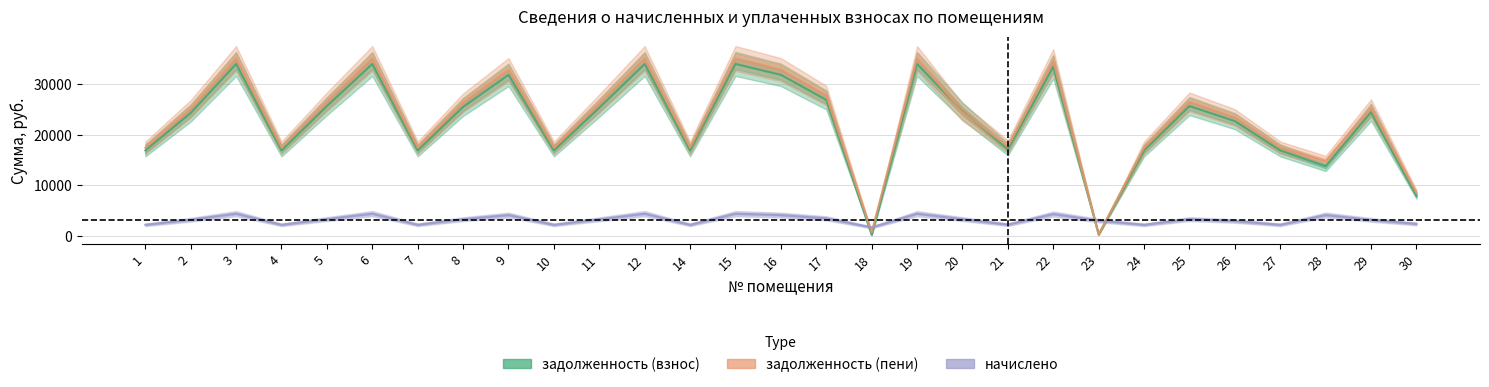

Which series ends up on top after the final intersection of задолженность (взнос) and задолженность (пени)?

задолженность (пени)